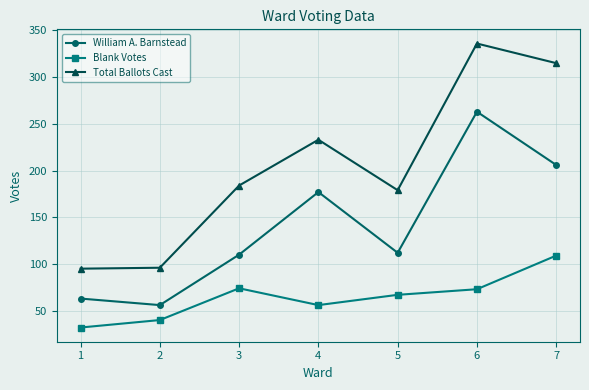

True or false: Total Ballots Cast and Blank Votes cross at least once.

False